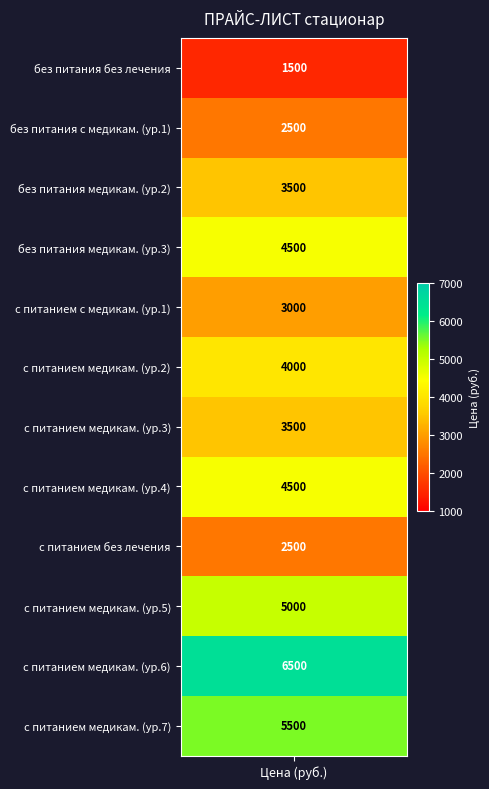

What is the smallest value displayed?

1500